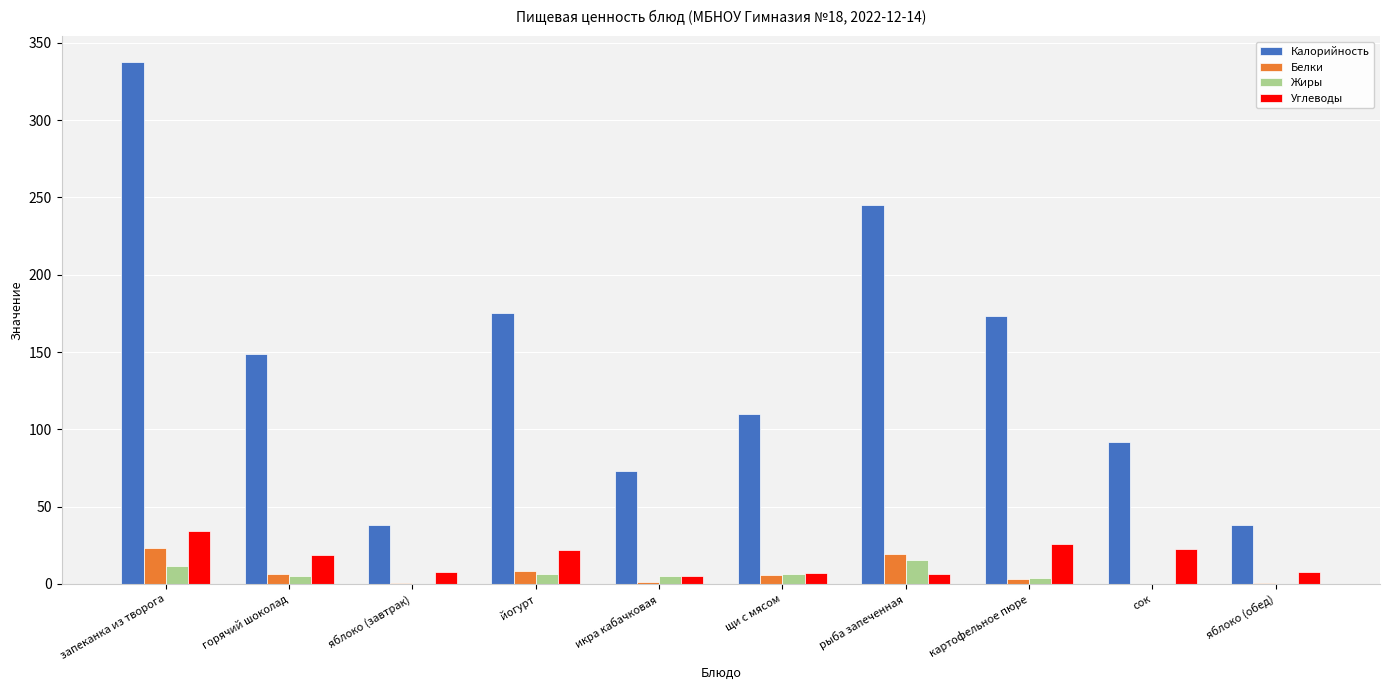

Which series changed the most between икра кабачковая and яблоко (обед)?

Калорийность